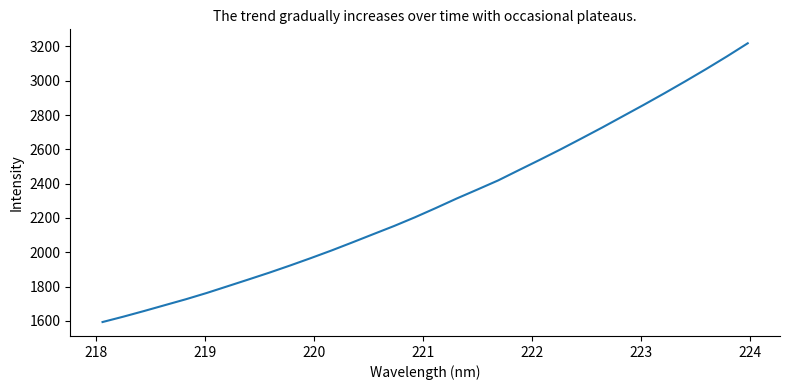

What is the average value?

2292.8